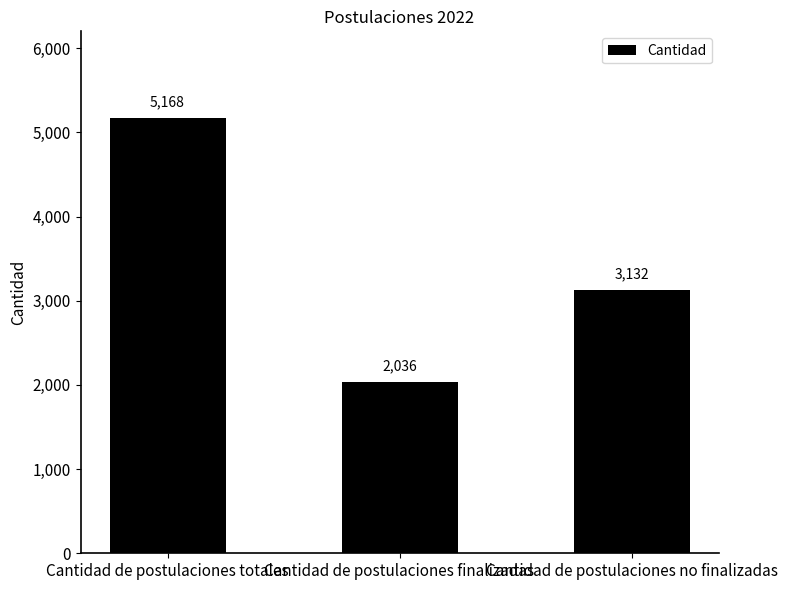

True or false: the data shows 3132 at Cantidad de postulaciones no finalizadas.

True